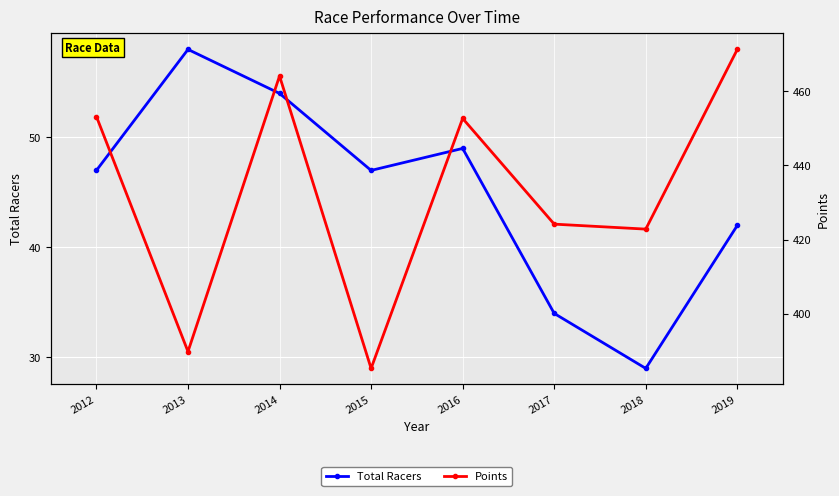

True or false: Points and Total Racers cross at least once.

False